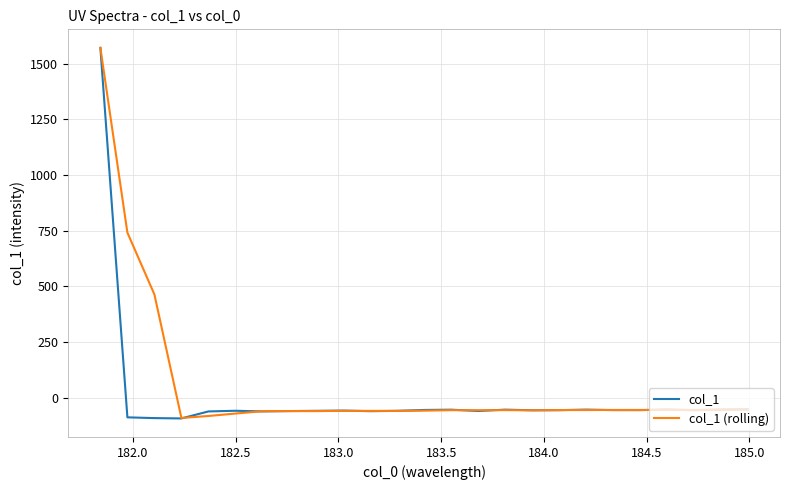

What is the minimum value for col_1?

-93.8